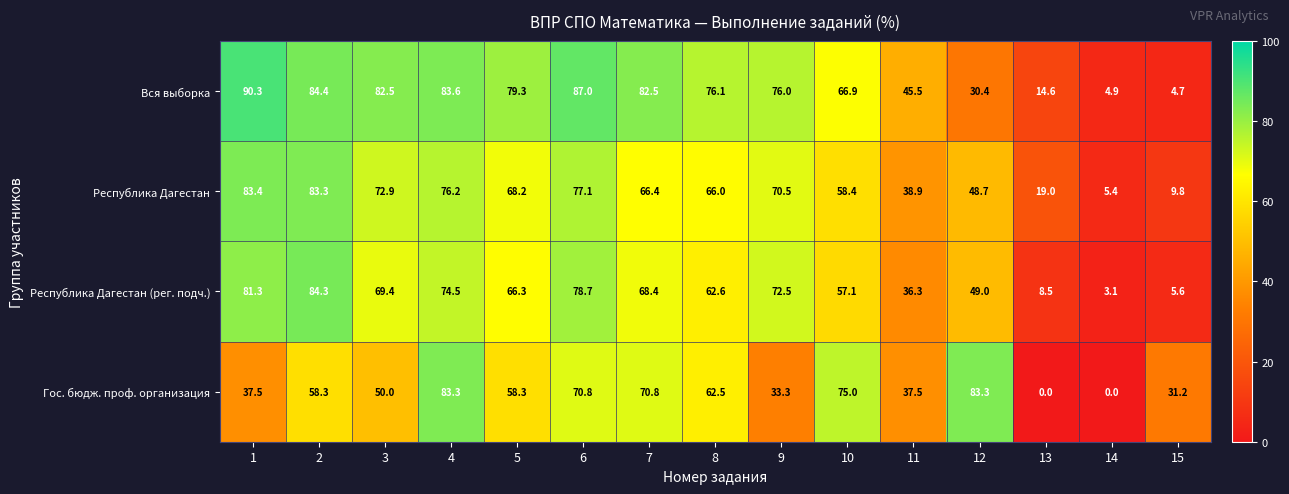

What is the maximum value shown in the chart?

90.3